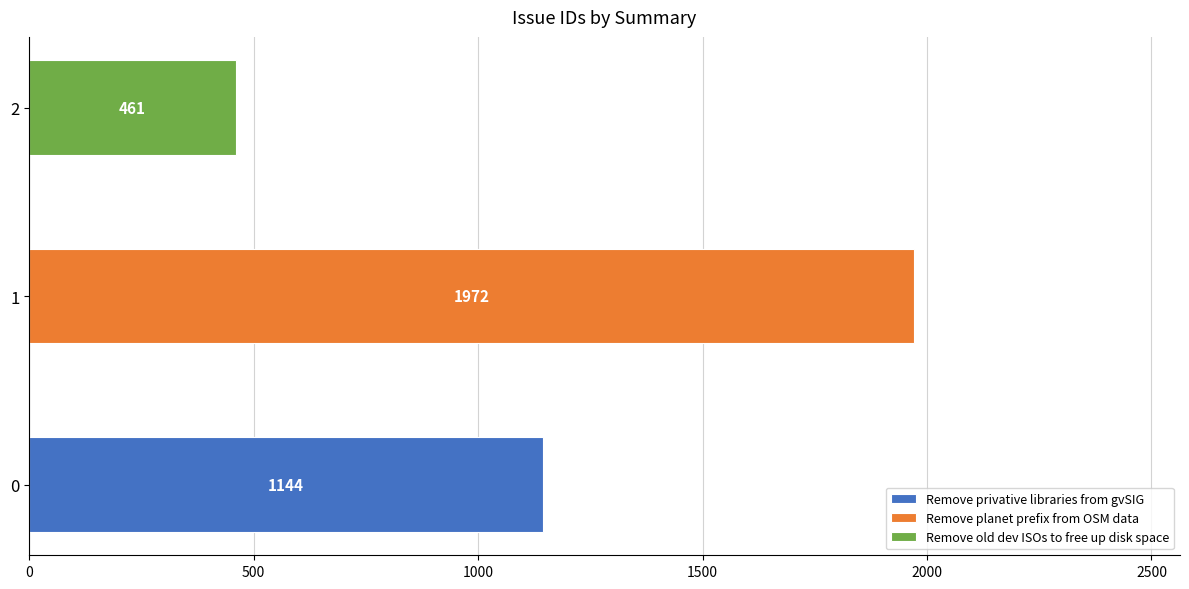

Reading left to right, transcribe all the data shown in this chart.

Remove privative libraries from gvSIG=1144	Remove planet prefix from OSM data=1972	Remove old dev ISOs to free up disk space=461